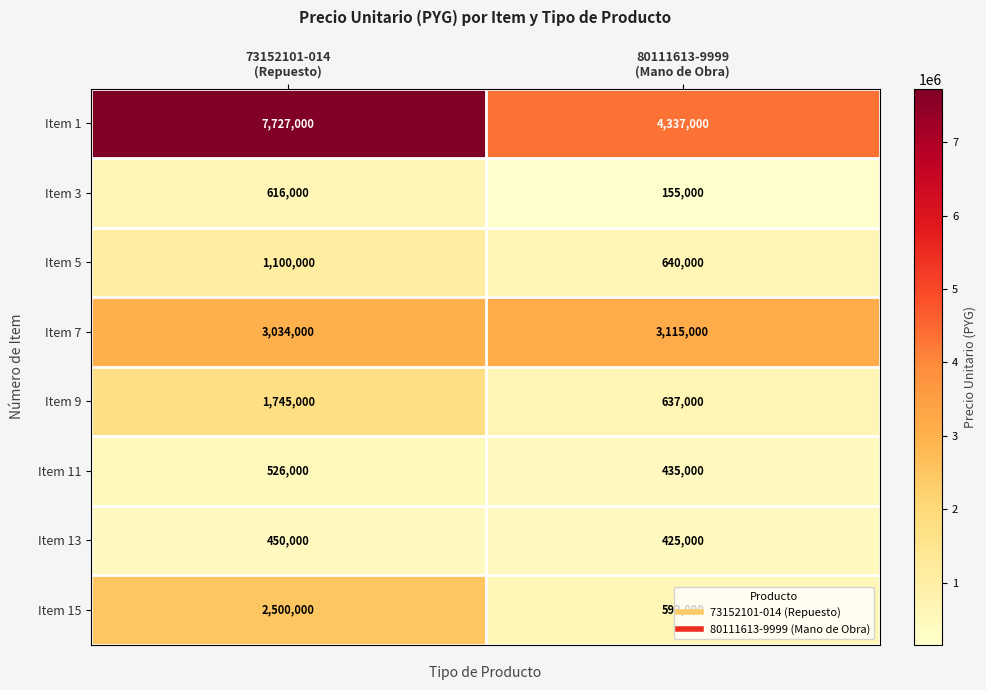

Which series has the largest total across all categories?

Item 1